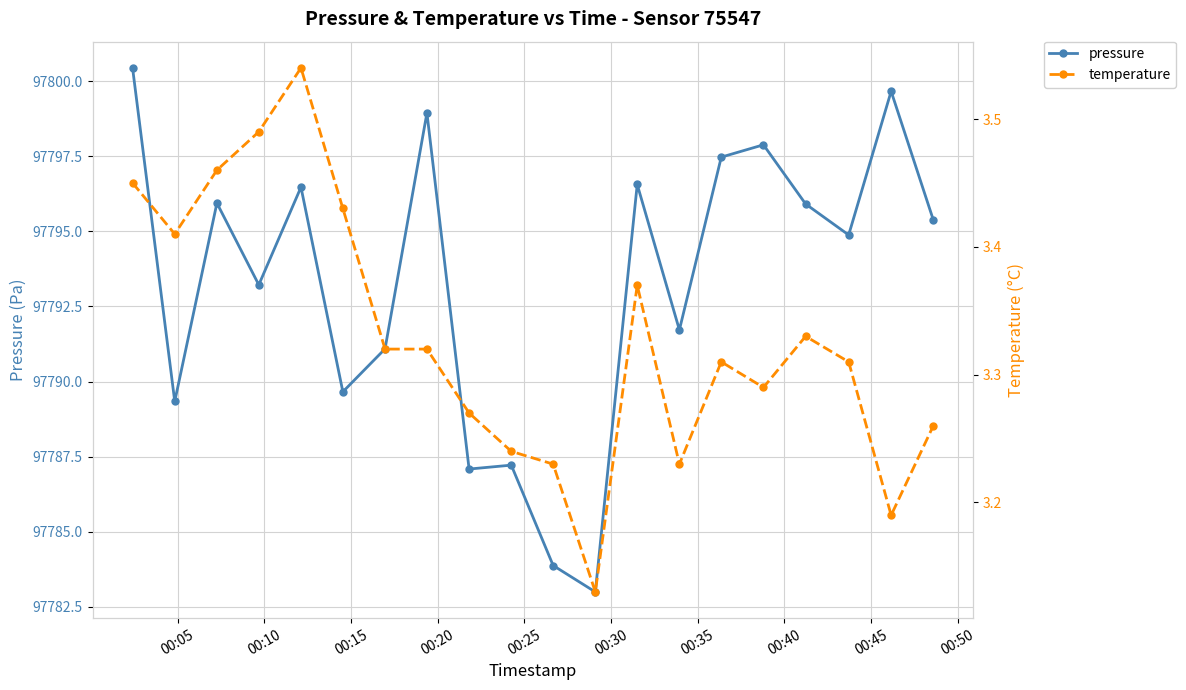

True or false: pressure has more than 0 points higher than both neighbors.

True